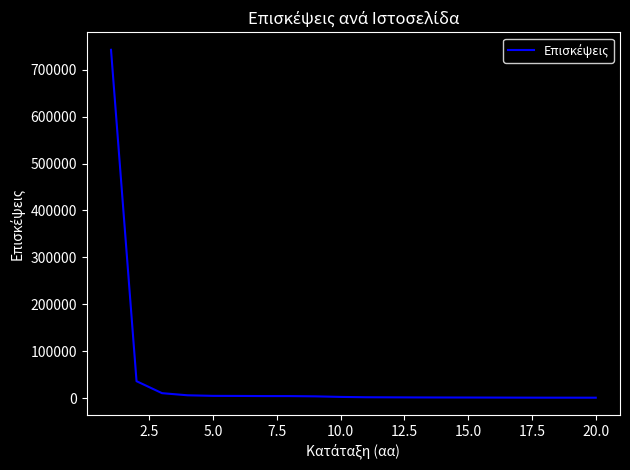

What is the difference between the maximum and minimum values?

742018